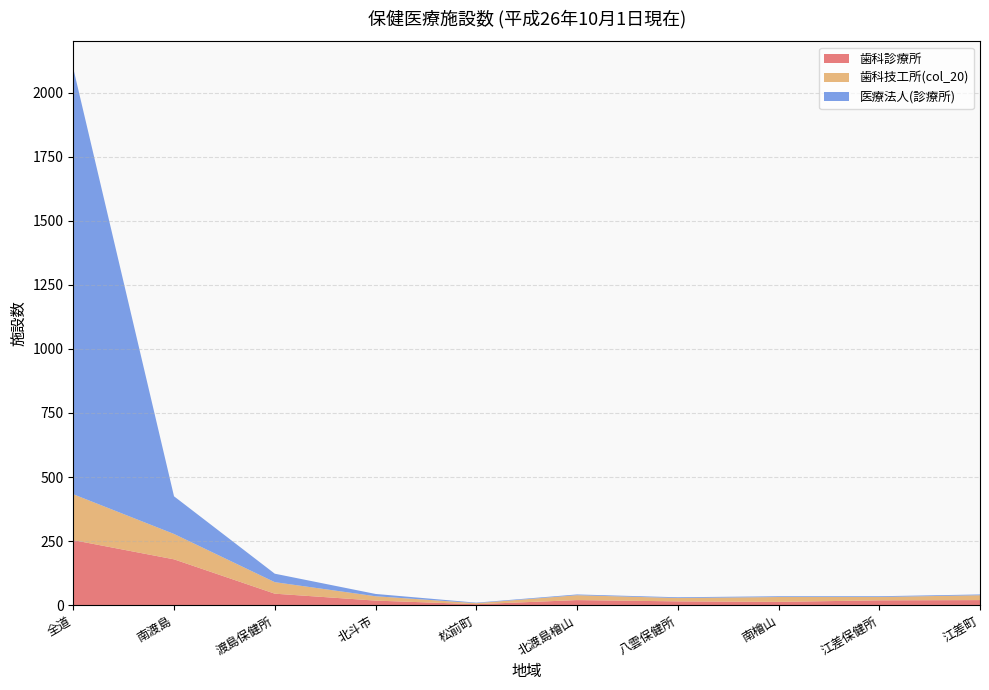

Reading right to left, list all the values displayed in this chart.

歯科診療所: 江差町=20	江差保健所=19	南檜山=13	八雲保健所=15	北渡島檜山=20	松前町=4	北斗市=18	渡島保健所=45	南渡島=179	全道=254
歯科技工所(col_20): 江差町=19	江差保健所=13	南檜山=19	八雲保健所=13	北渡島檜山=19	松前町=4	北斗市=17	渡島保健所=45	南渡島=99	全道=179
医療法人(診療所): 江差町=3	江差保健所=3	南檜山=3	八雲保健所=3	北渡島檜山=3	松前町=2	北斗市=9	渡島保健所=33	南渡島=147	全道=1662